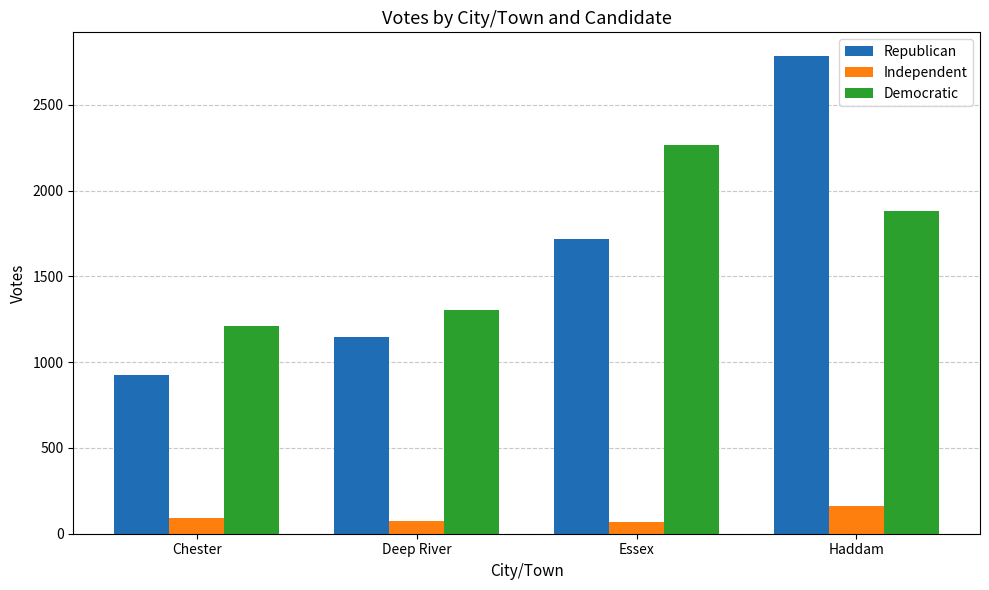

How many categories are shown in the chart?

4